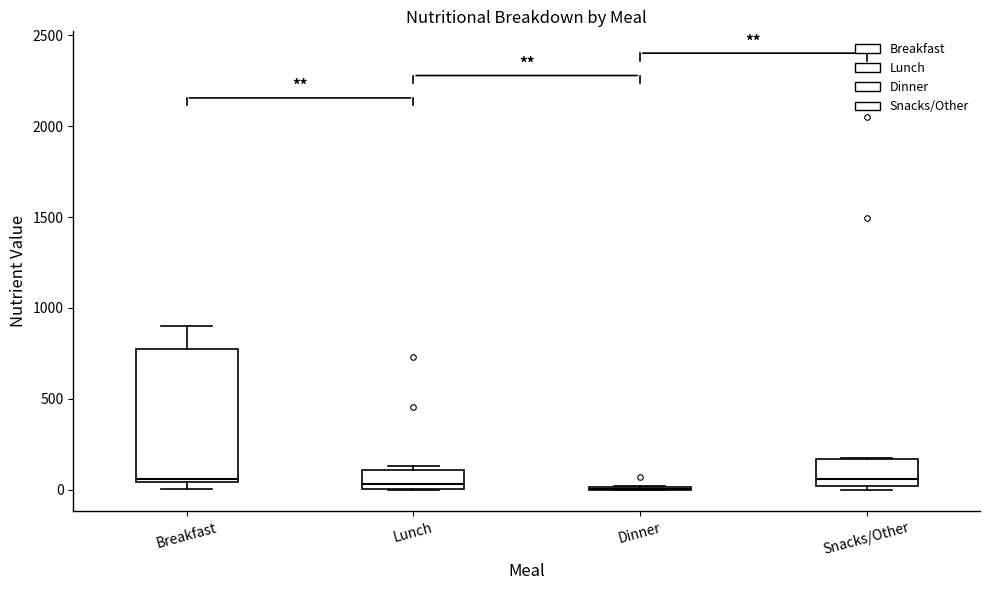

Reading left to right, read every box against the y-axis: the position of its median line, the range the box covers, and the ends of its whiskers. The values are not printed on the chart, so give them approximately, as read against the axis.

Breakfast: median 50 (just above the box's lower edge), box 50 to 800, whiskers 0 to 900
Lunch: median 50, box 0 to 100, whiskers 0 to 150
Dinner: box collapsed to a line at 0, whiskers 0 to 0
Snacks/Other: median 50, box 0 to 150, whiskers 0 (just below the box's lower edge) to 150